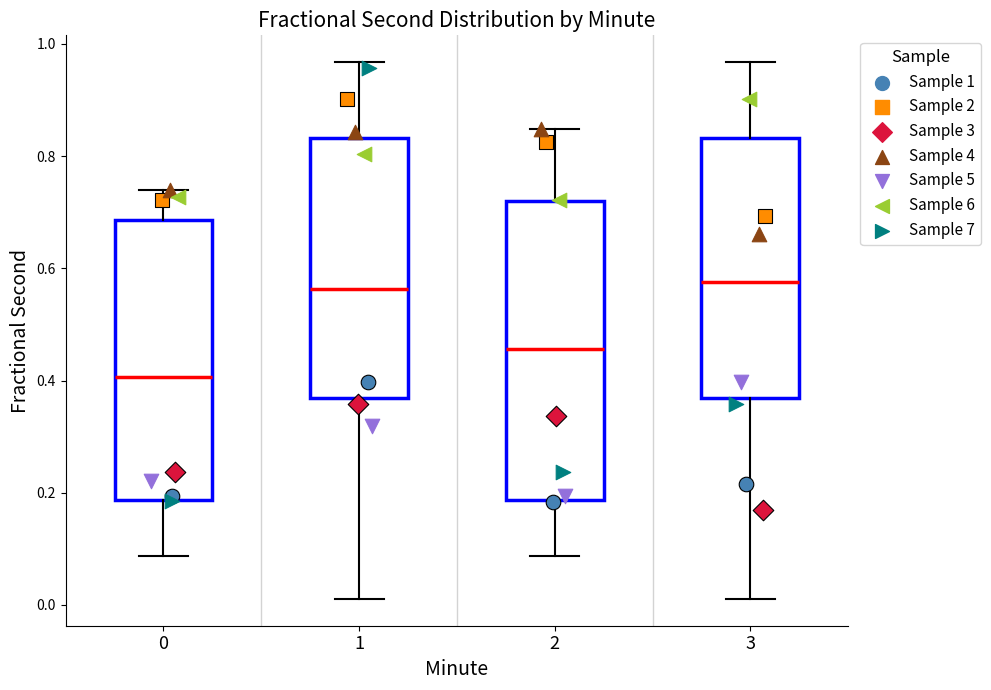

Reading left to right, read every box against the y-axis: the position of its median line, the range the box covers, and the ends of its whiskers. The values are not printed on the chart, so give them approximately, as read against the axis.

0: median 0.40, box 0.18 to 0.68, whiskers 0.08 to 0.74
1: median 0.56, box 0.36 to 0.84, whiskers 0.02 to 0.96
2: median 0.46, box 0.18 to 0.72, whiskers 0.08 to 0.84
3: median 0.58, box 0.36 to 0.84, whiskers 0.02 to 0.96